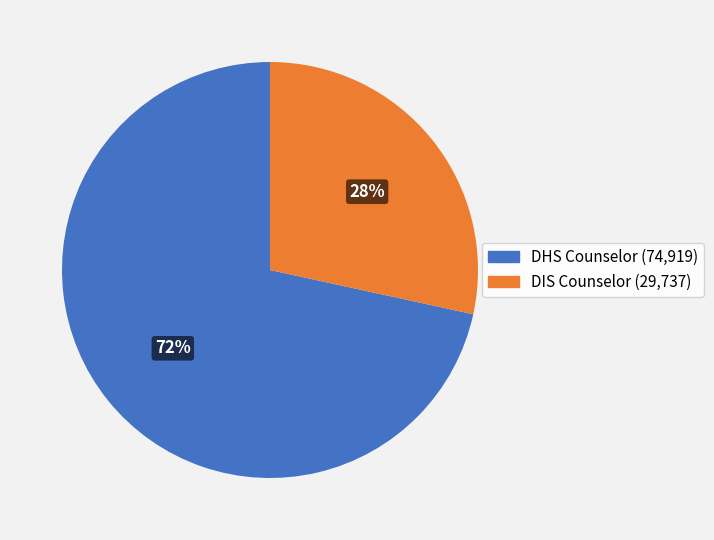

Approximately how many times larger is the value at DIS Counselor compared to DHS Counselor?

0.4